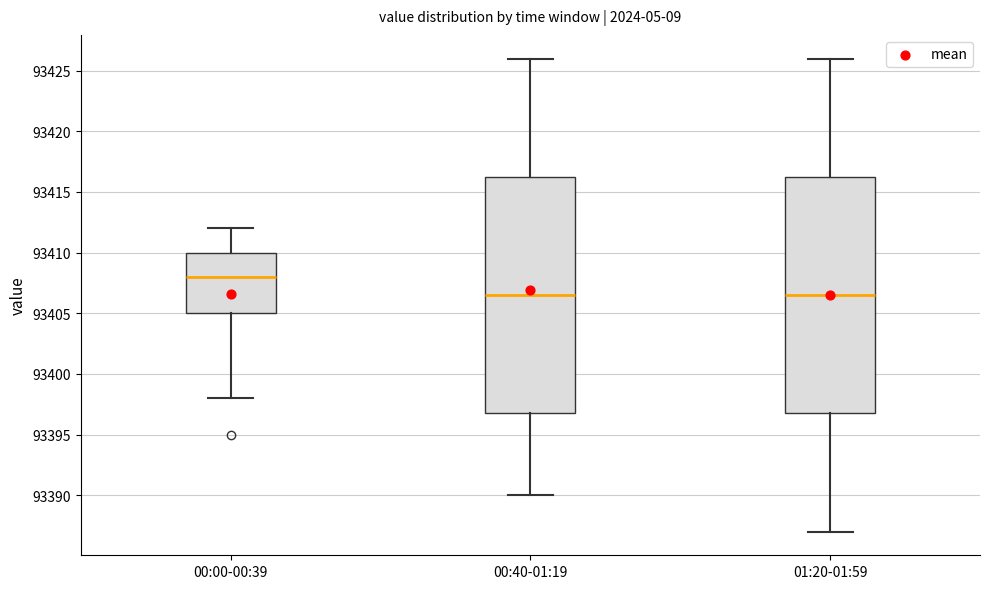

Reading left to right, read every box against the y-axis: the position of its median line, the range the box covers, and the ends of its whiskers. The values are not printed on the chart, so give them approximately, as read against the axis.

00:00-00:39: median 93408.0, box 93405.0 to 93410.0, whiskers 93398.0 to 93412.0
00:40-01:19: median 93406.5, box 93397.0 to 93416.5, whiskers 93390.0 to 93426.0
01:20-01:59: median 93406.5, box 93397.0 to 93416.5, whiskers 93387.0 to 93426.0